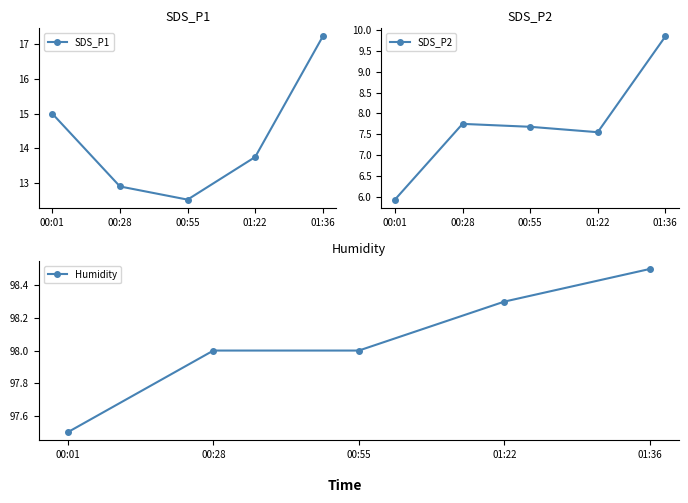

Is it true that Humidity equals 168.5 at 00:28?

False